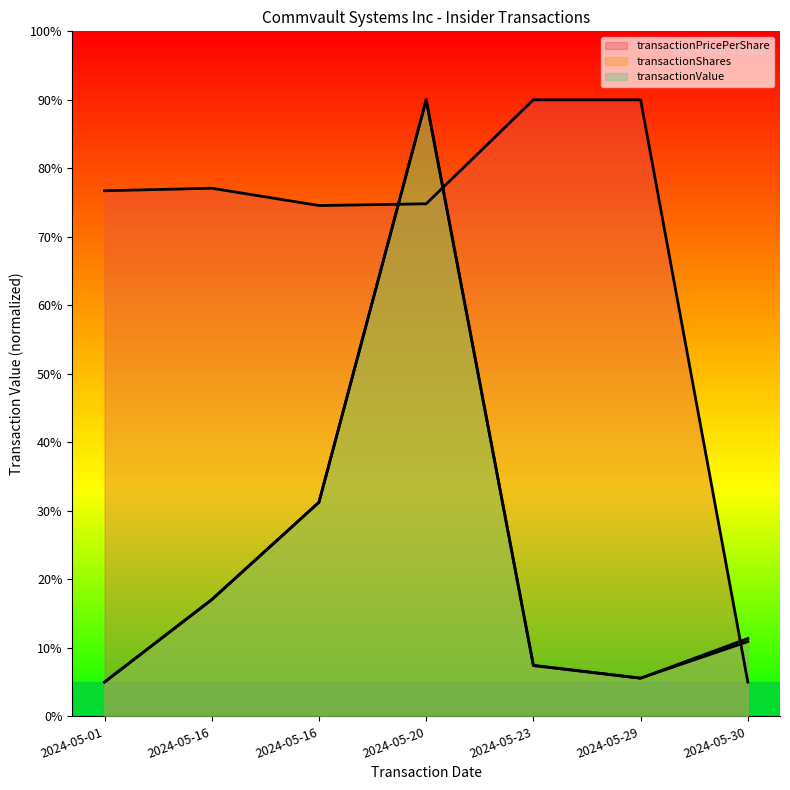

Which category has the lowest value in the transactionPricePerShare series?

2024-05-30